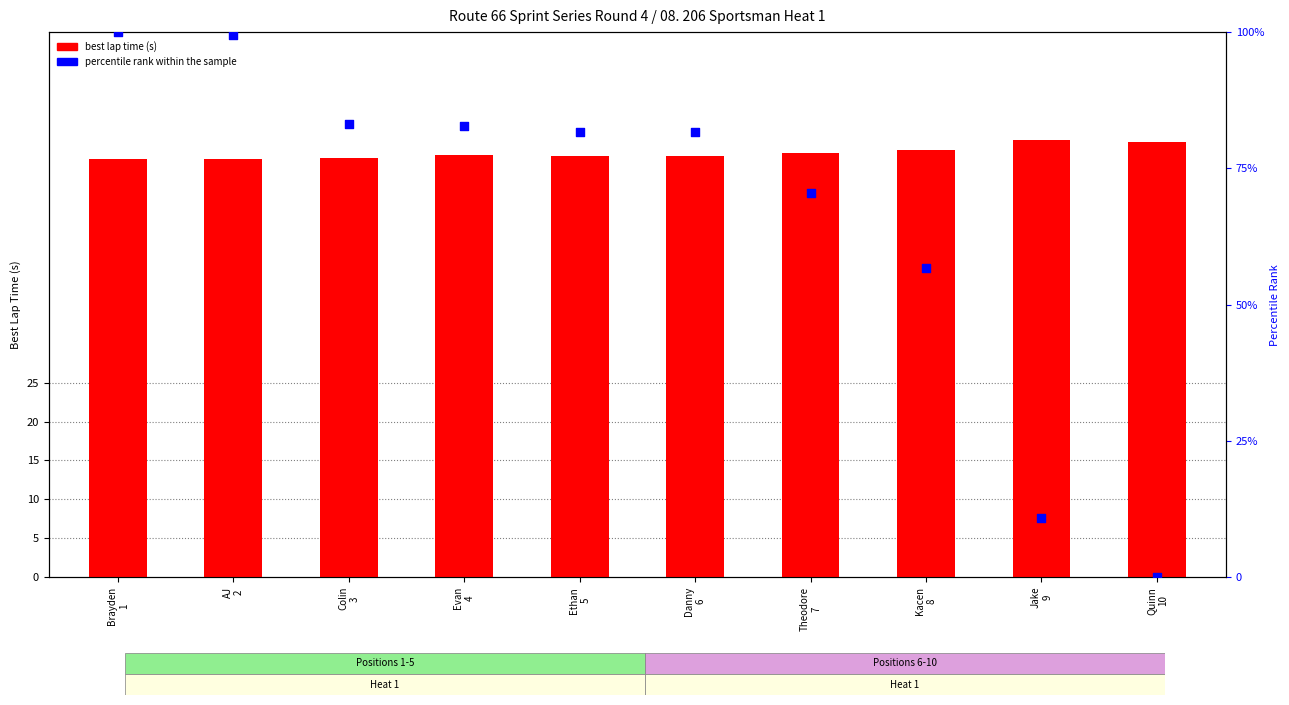

Which series has the largest total across all categories?

percentile rank within the sample